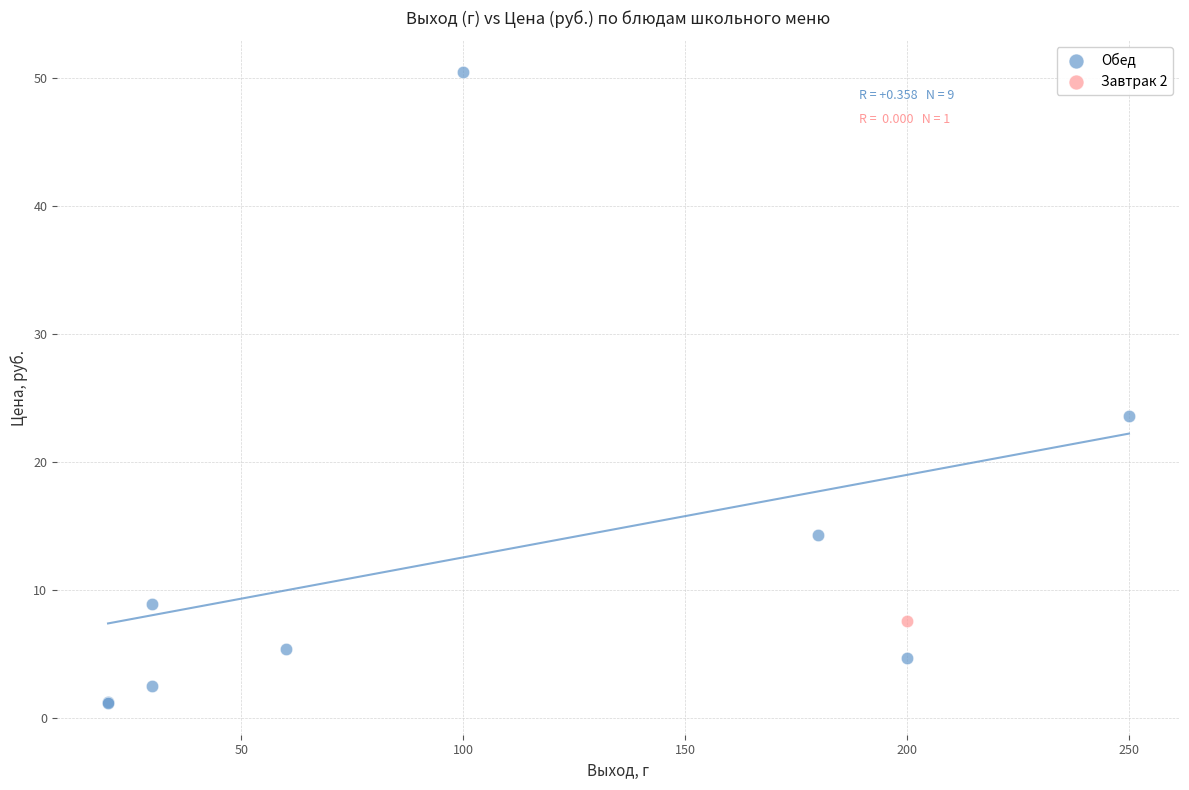

What are all the series names shown in the legend?

Обед, Завтрак 2